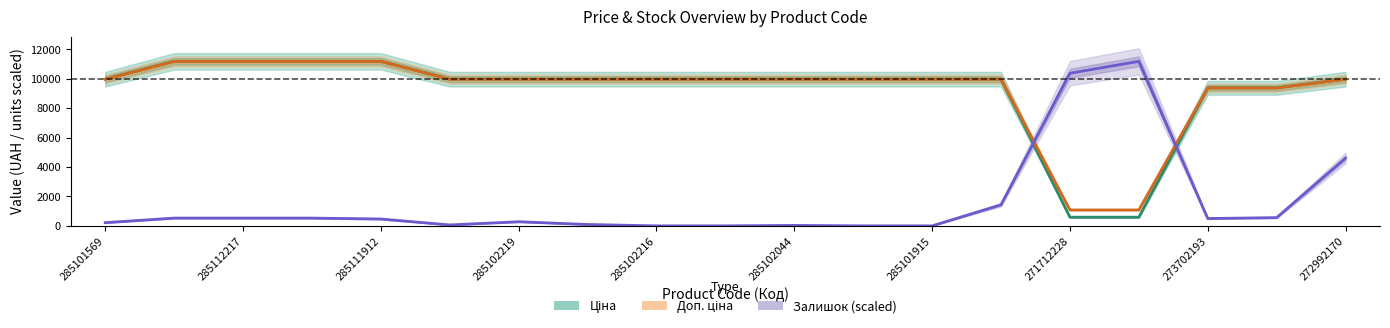

How many data points in Ціна are above 9974?

15